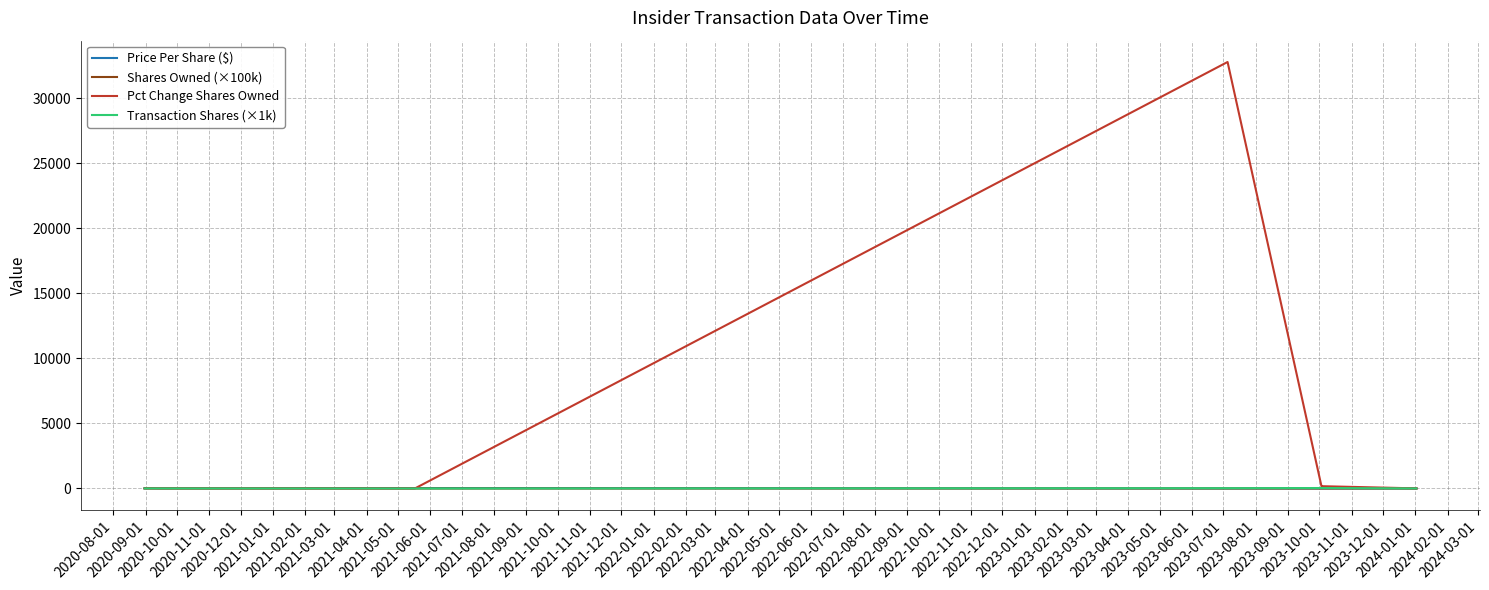

What is the highest value of the Pct Change Shares Owned series?

32767.0